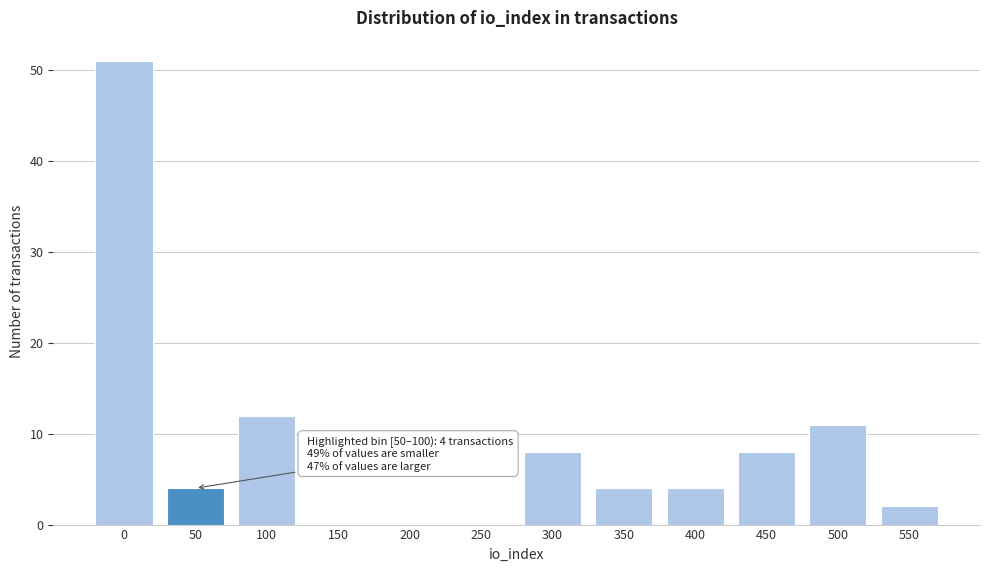

Reading right to left, extract all data points from this chart.

550=2	500=11	450=8	400=4	350=4	300=8	250=0	200=0	150=0	100=12	50=4	0=51